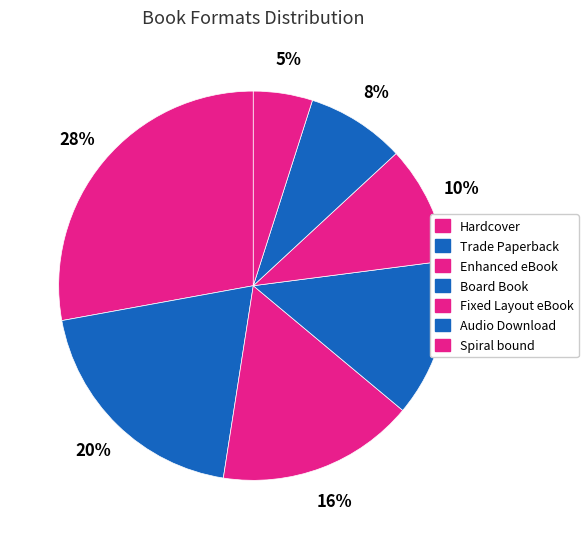

How much of the chart is everything except Hardcover?

72.1%